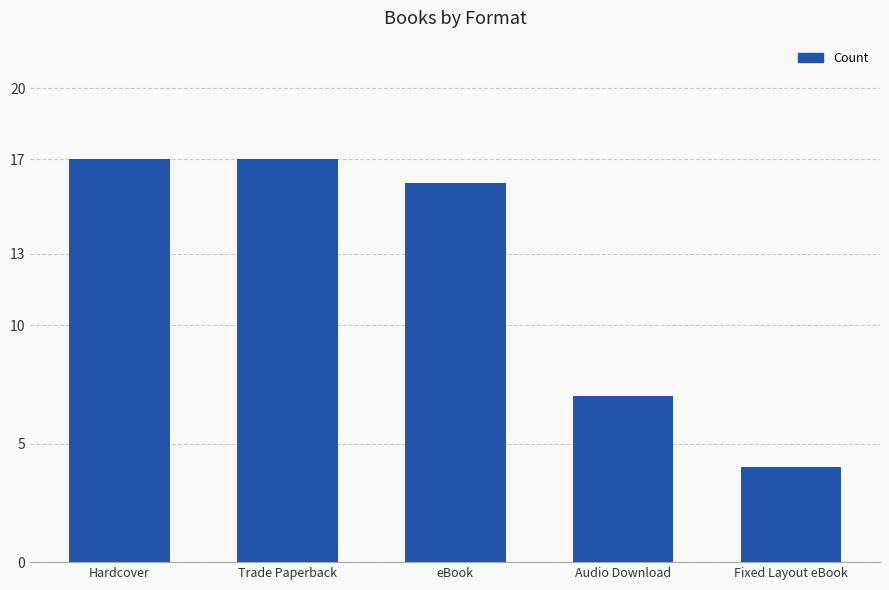

Are the bars grouped side by side (vs. stacked)?

No